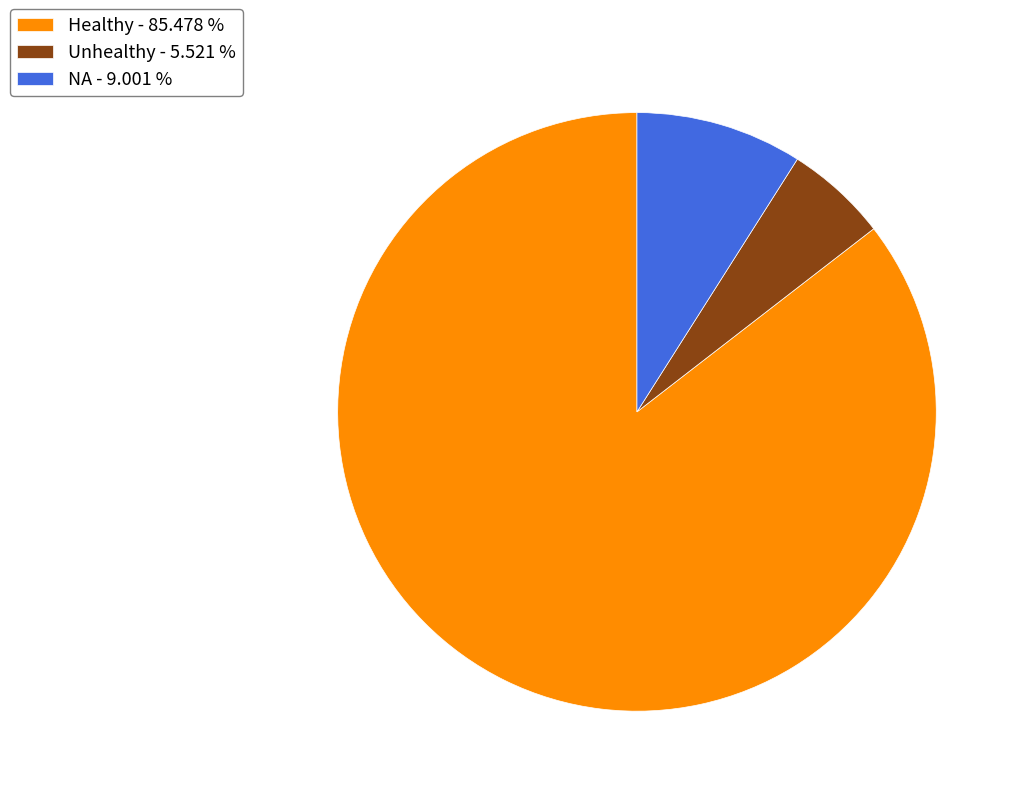

How many segments does this pie chart have?

3